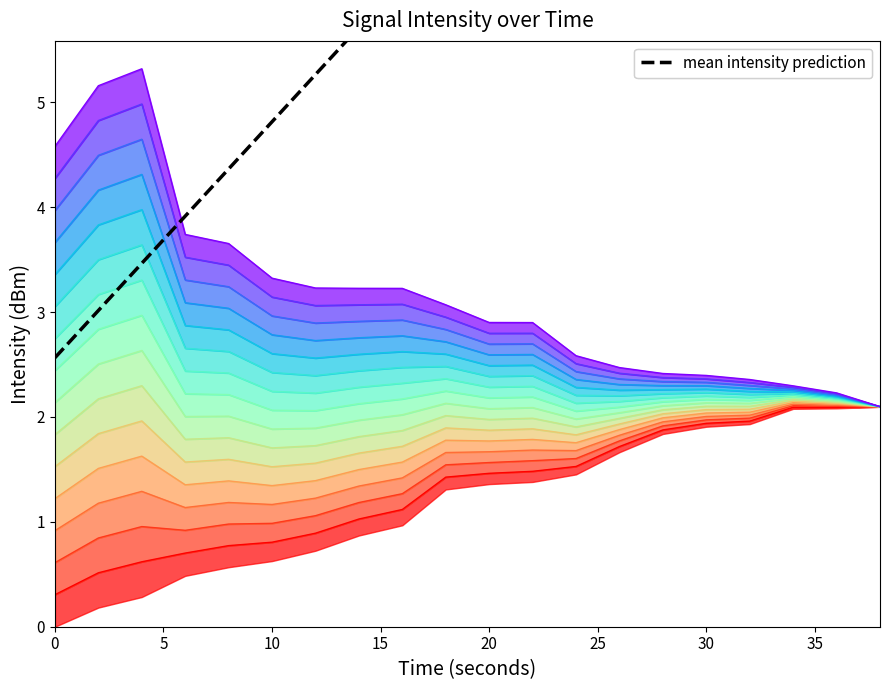

What is the value of the 19th point from the left?

10.7